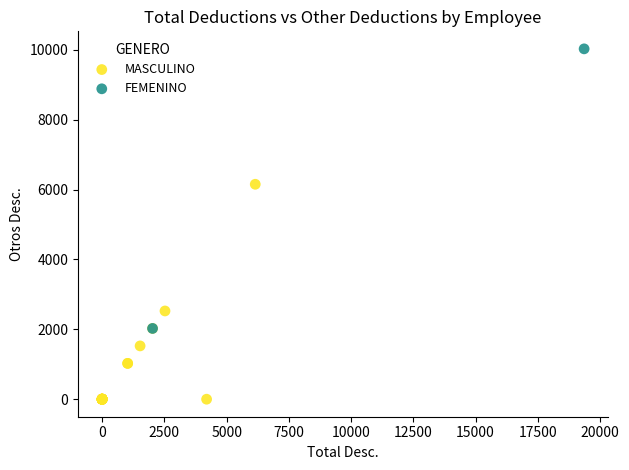

Which series reaches the minimum Y coordinate?

MASCULINO